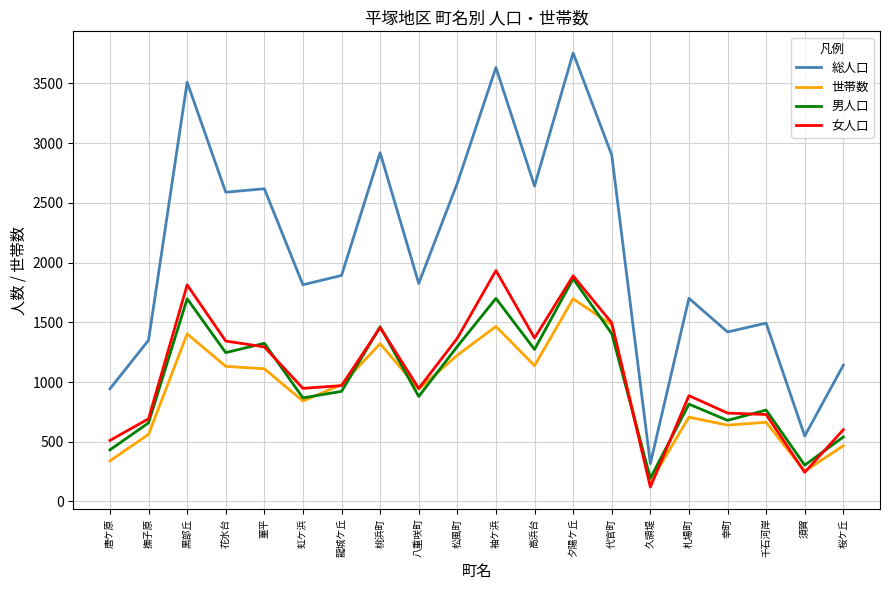

What position from the right is 虹ケ浜?

15